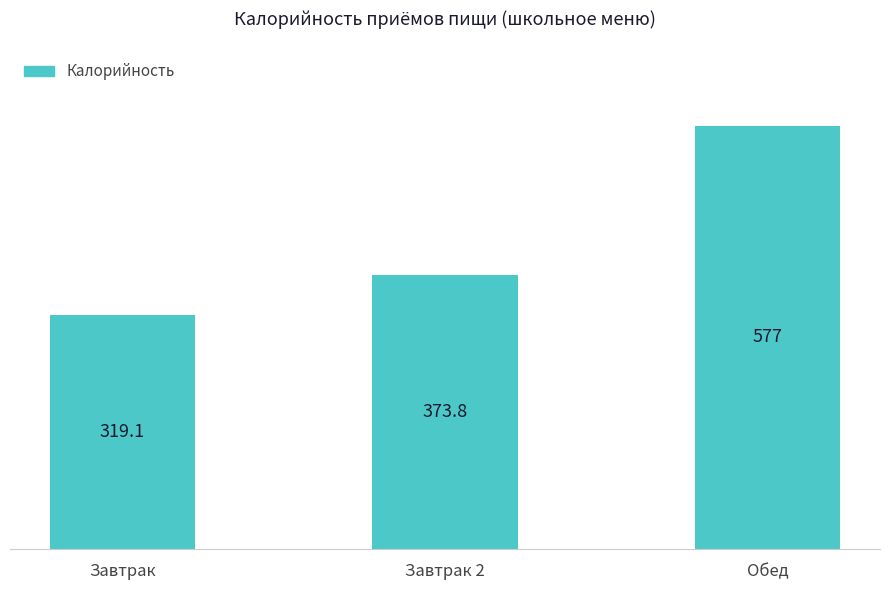

Is it true that the value at Завтрак 2 is 373.8?

True